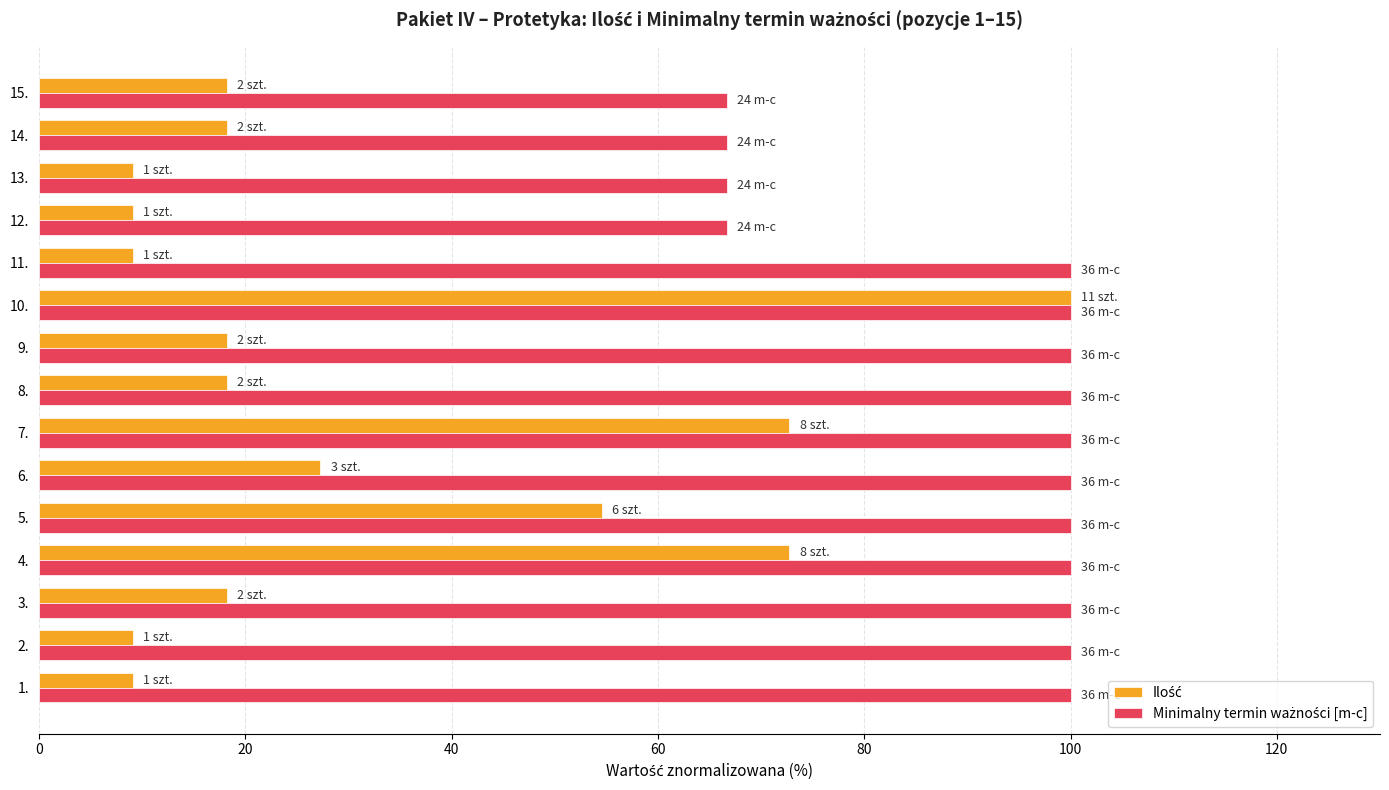

What is the greatest value displayed?

100.0